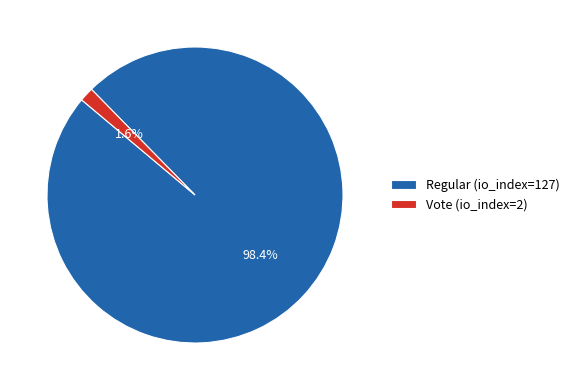

Rank the categories by value from lowest to highest.

Vote (io_index=2), Regular (io_index=127)